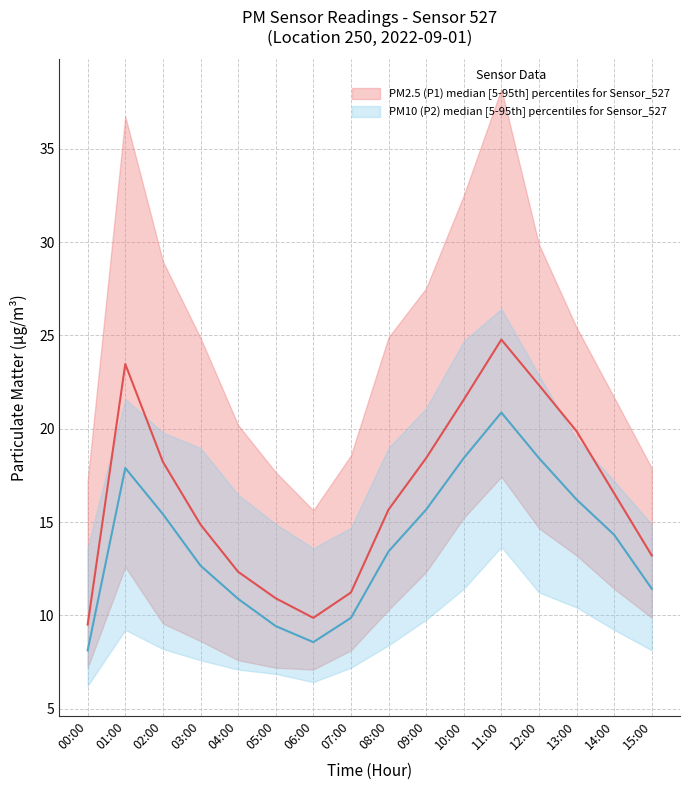

In P1_upper, how many points are higher than both neighbors (excluding endpoints)?

2